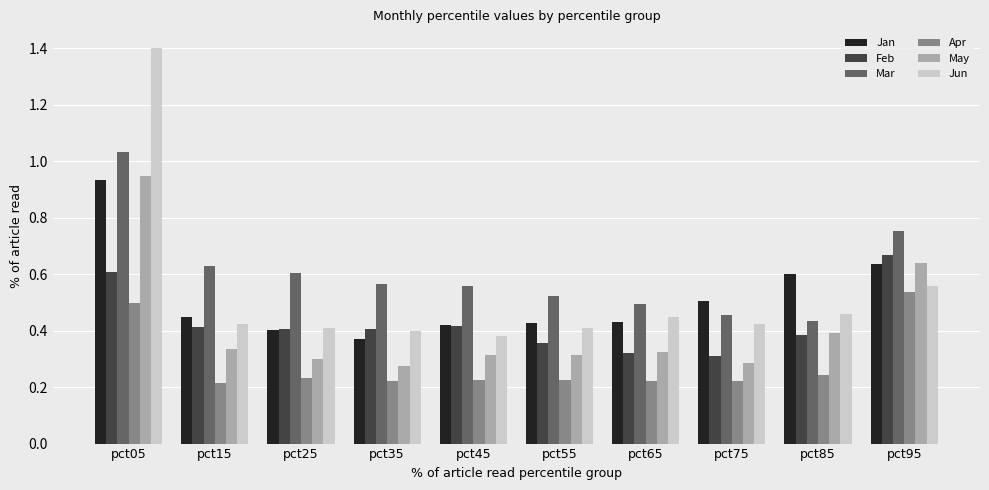

Which category has the highest value in the Mar series?

pct05